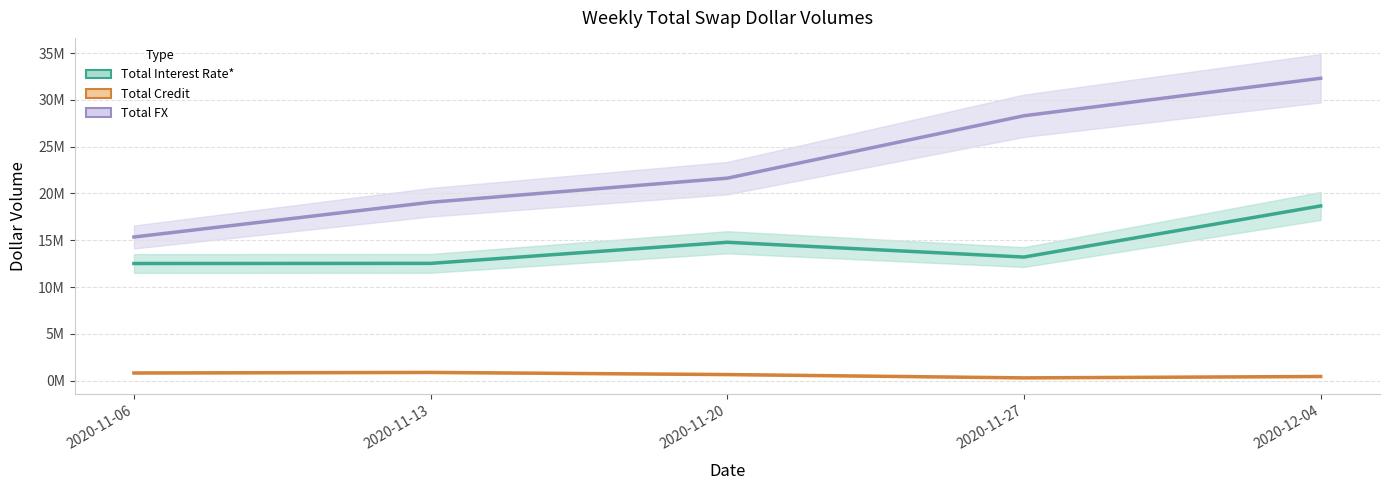

True or false: Total FX has a value of 28306946 at 2020-11-27.

True